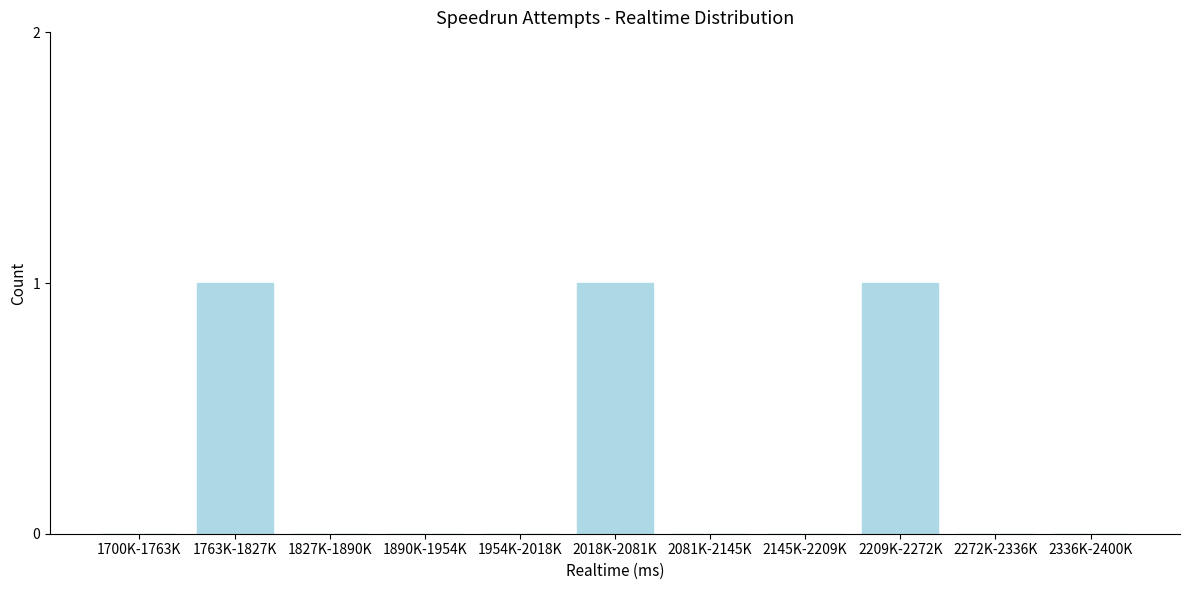

Reading left to right, list all the values displayed in this chart.

1700K-1763K=0	1763K-1827K=1	1827K-1890K=0	1890K-1954K=0	1954K-2018K=0	2018K-2081K=1	2081K-2145K=0	2145K-2209K=0	2209K-2272K=1	2272K-2336K=0	2336K-2400K=0